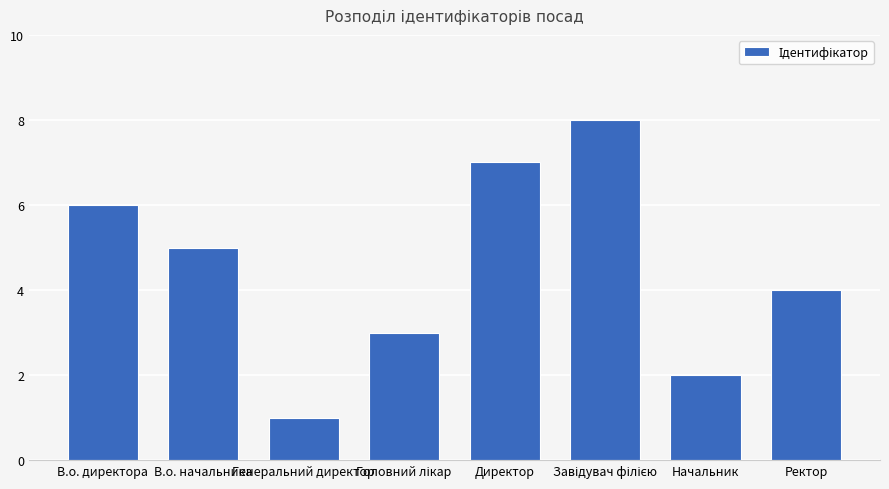

How many values are between 3 and 7?

5